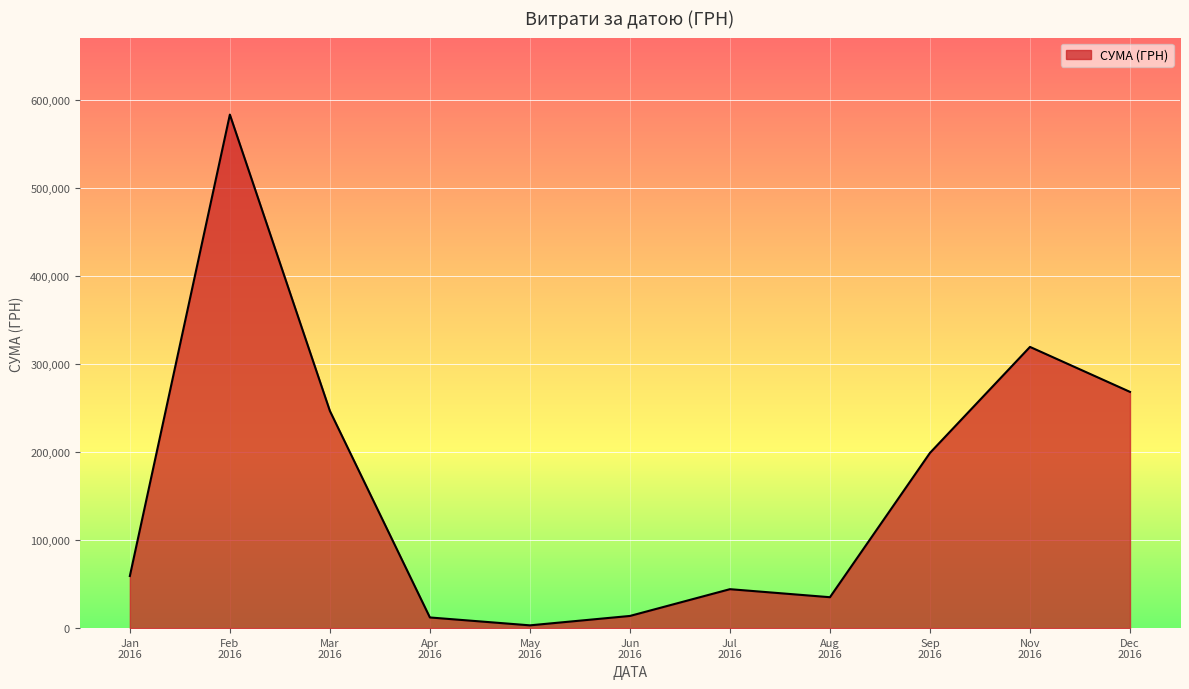

How many lines are shown in the chart?

1